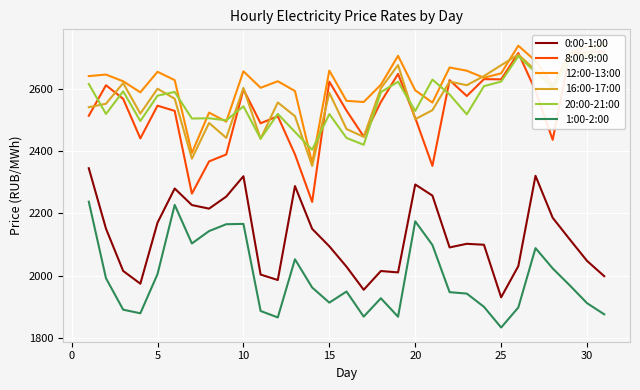

What is the minimum value for 0:00-1:00?

1930.1